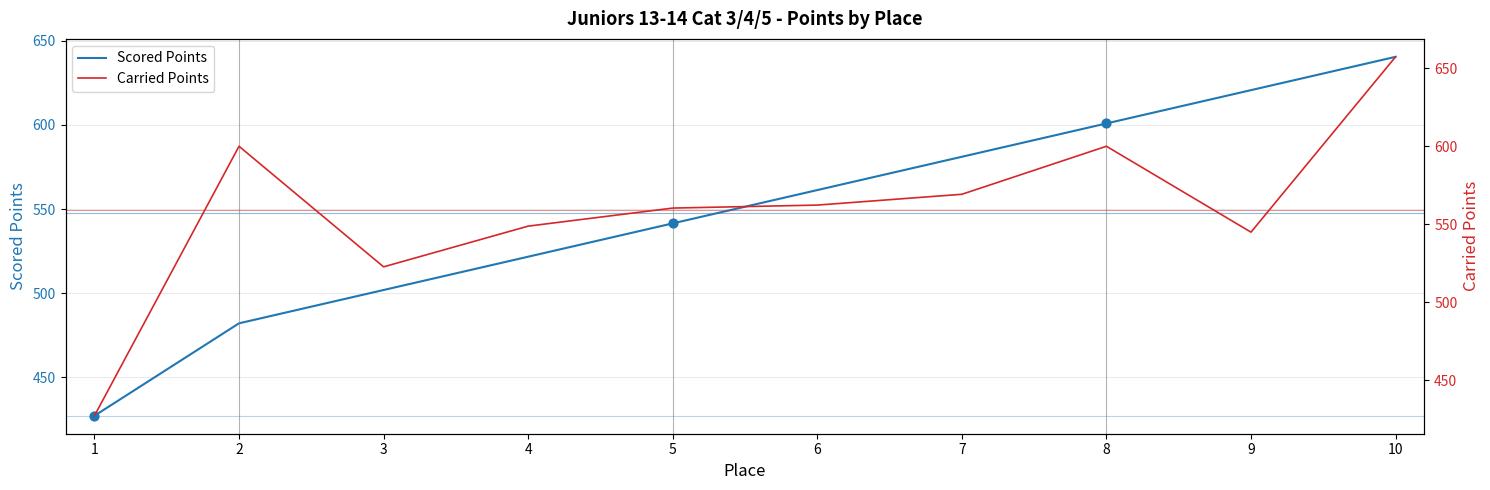

At which category is the sum across all series the highest?

10